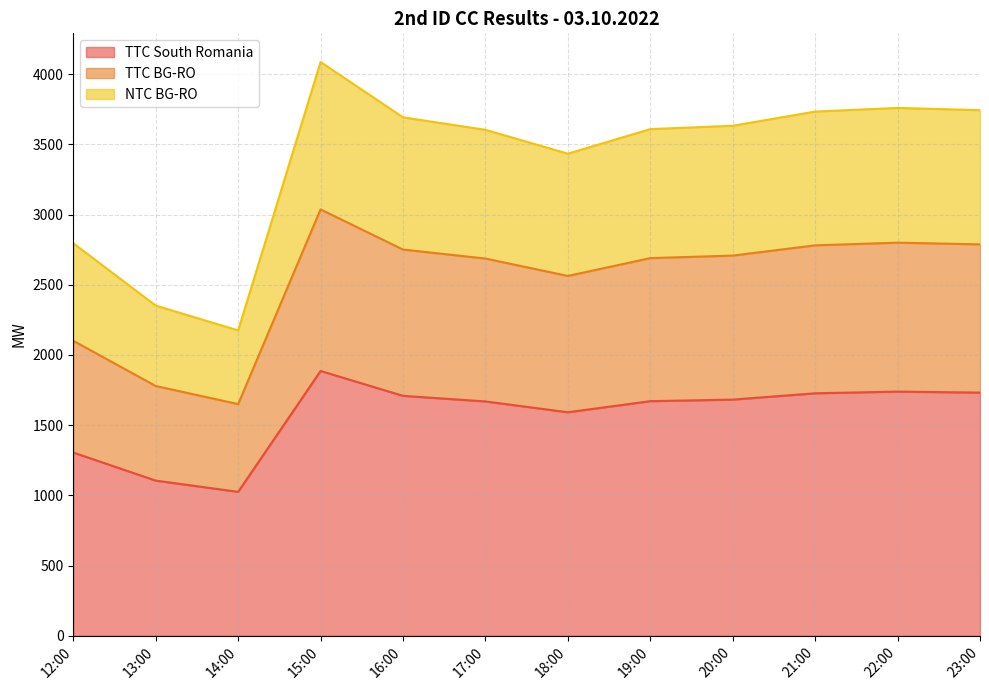

Which series changed the most between 20:00 and 21:00?

NTC BG-RO